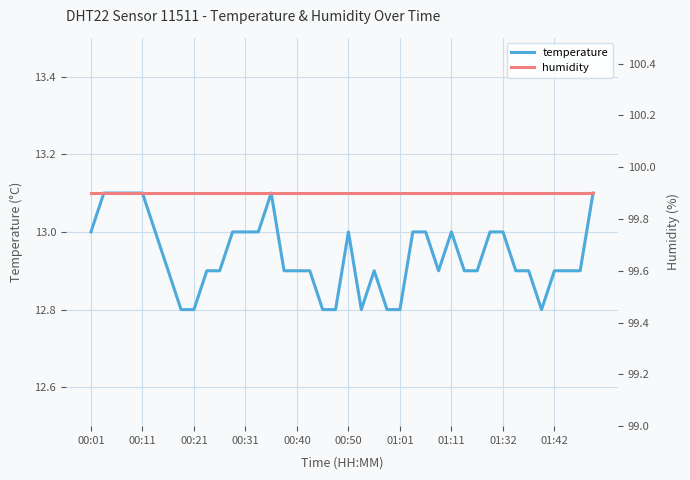

Which series has the largest total across all categories?

humidity